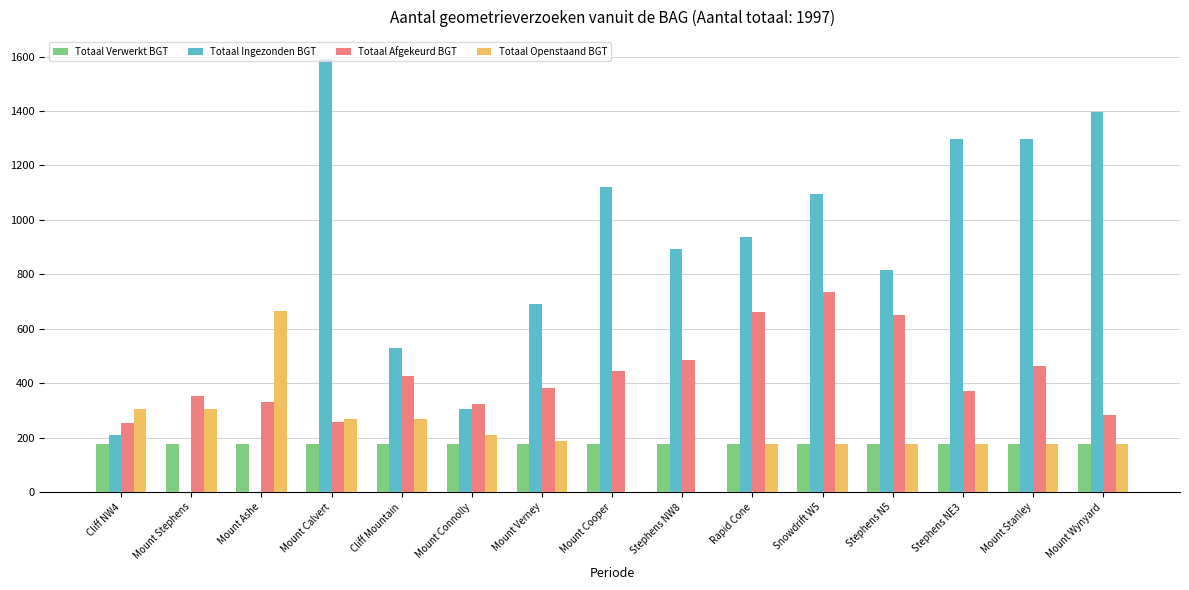

What are all the series names shown in the legend?

Totaal Verwerkt BGT, Totaal Ingezonden BGT, Totaal Afgekeurd BGT, Totaal Openstaand BGT